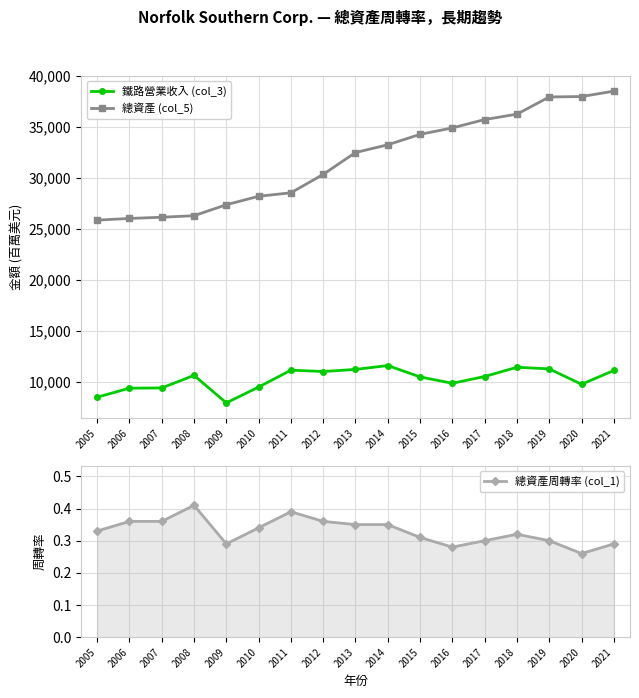

Reading left to right, list all the values displayed in this chart.

鐵路營業收入 (col_3): 8527.0	9407.0	9432.0	10661.0	7969.0	9516.0	11172.0	11040.0	11245.0	11624.0	10511.0	9888.0	10551.0	11458.0	11296.0	9789.0	11142.0
總資產 (col_5): 25861.0	26028.0	26144.0	26297.0	27369.0	28199.0	28538.0	30342.0	32483.0	33241.0	34260.0	34892.0	35711.0	36239.0	37923.0	37962.0	38493.0
總資產周轉率 (col_1): 0.3	0.4	0.4	0.4	0.3	0.3	0.4	0.4	0.3	0.3	0.3	0.3	0.3	0.3	0.3	0.3	0.3